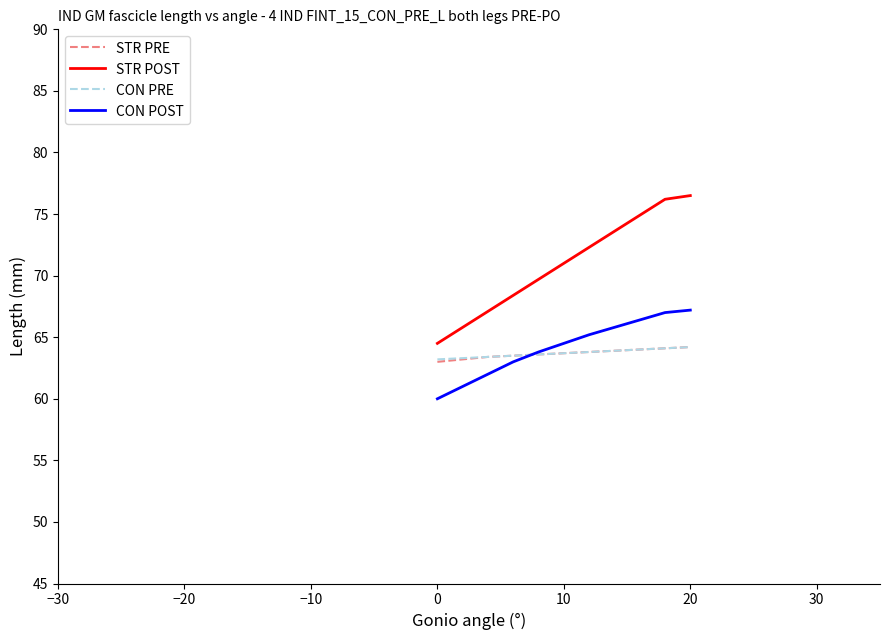

How many categories are shown in the chart?

11